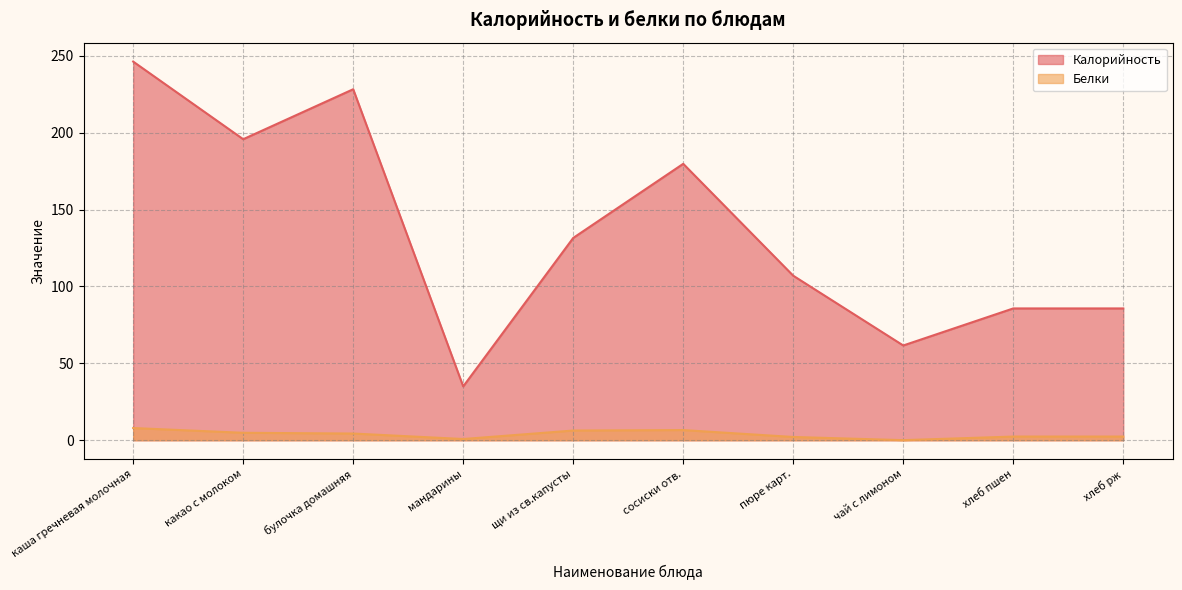

True or false: Белки has a value of 2.9 at пюре карт..

False